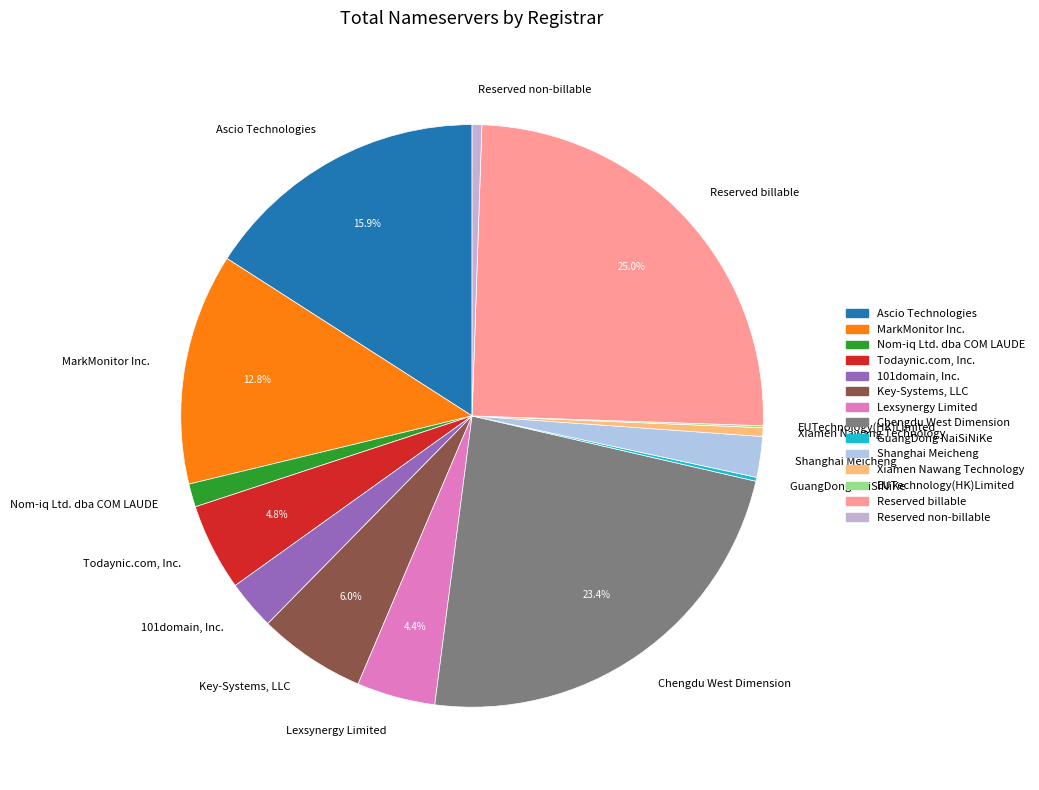

Which slice is the largest?

Reserved billable